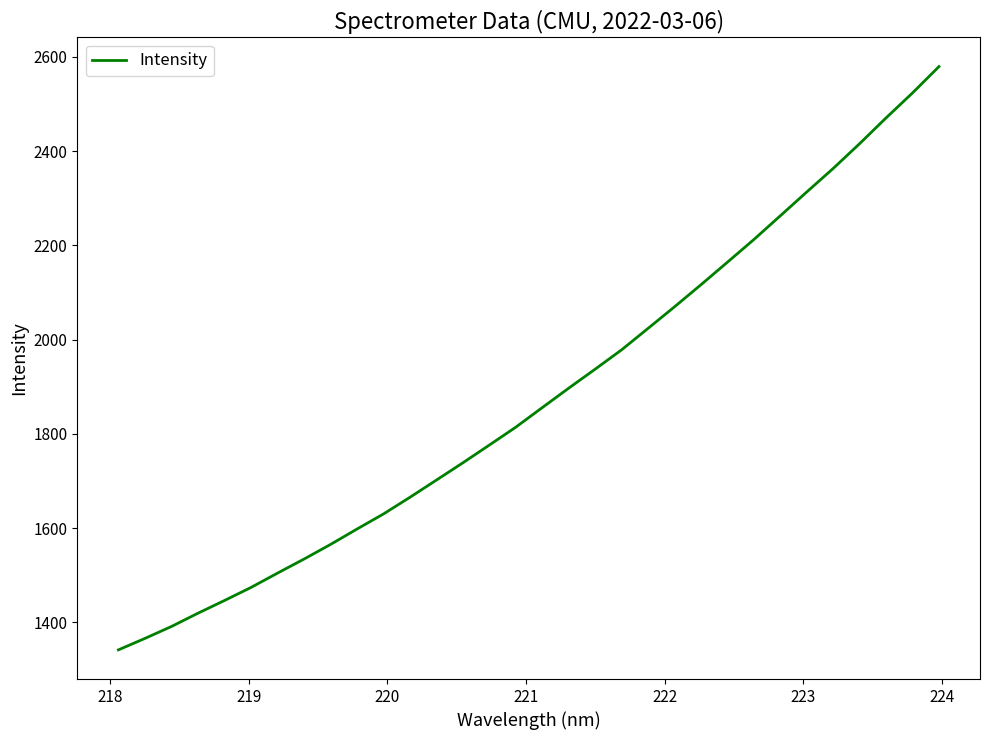

What is the smallest value displayed?

1341.8